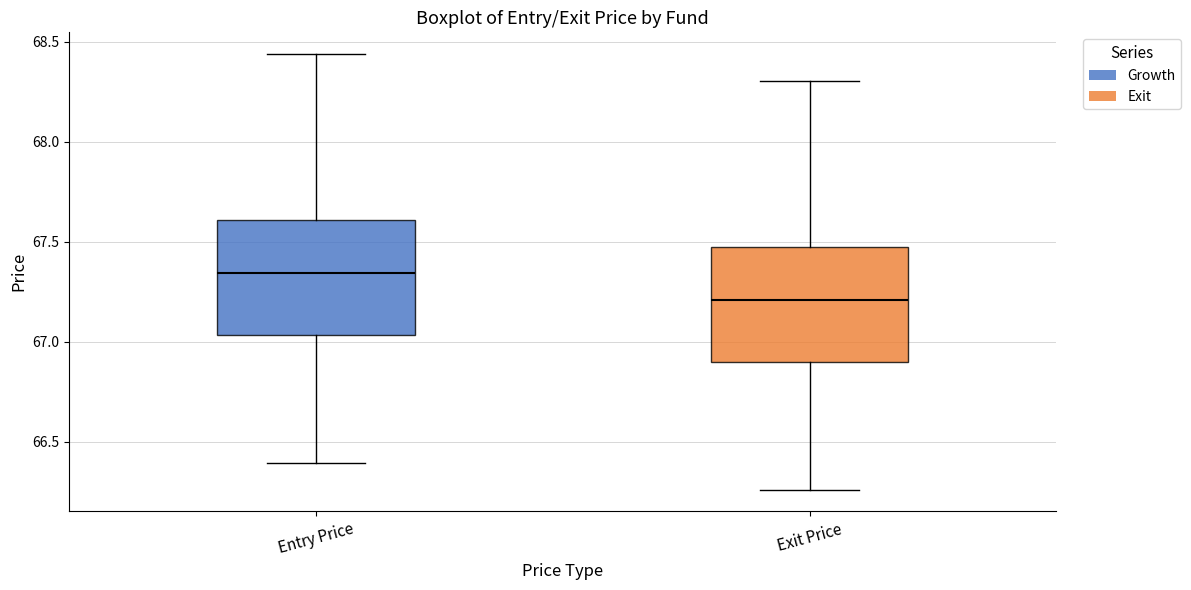

Which box's median line is the lowest?

Exit Price